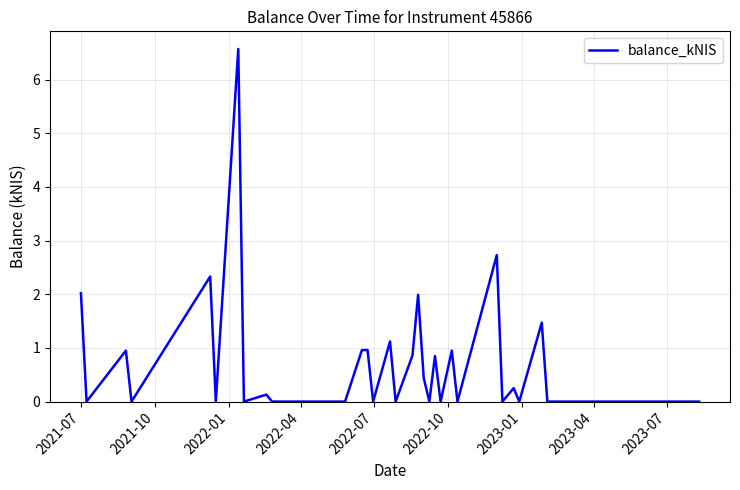

What is the difference between the maximum and second lowest values?

6.6